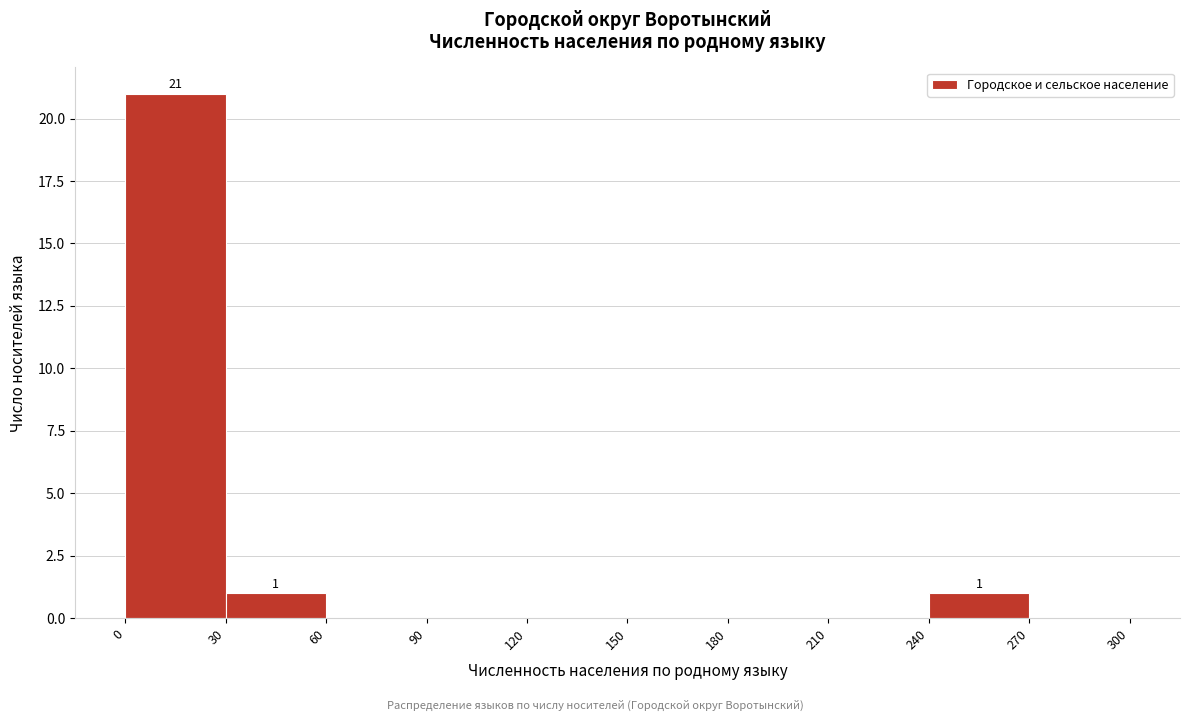

Over which range of the x-axis is the bar tallest?

0 to 30